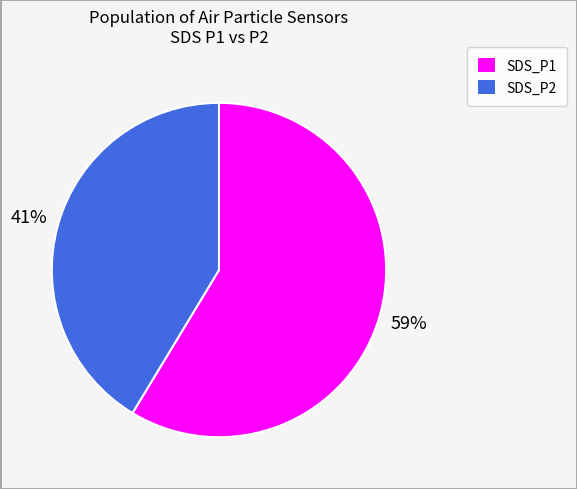

What is the majority slice?

SDS_P1